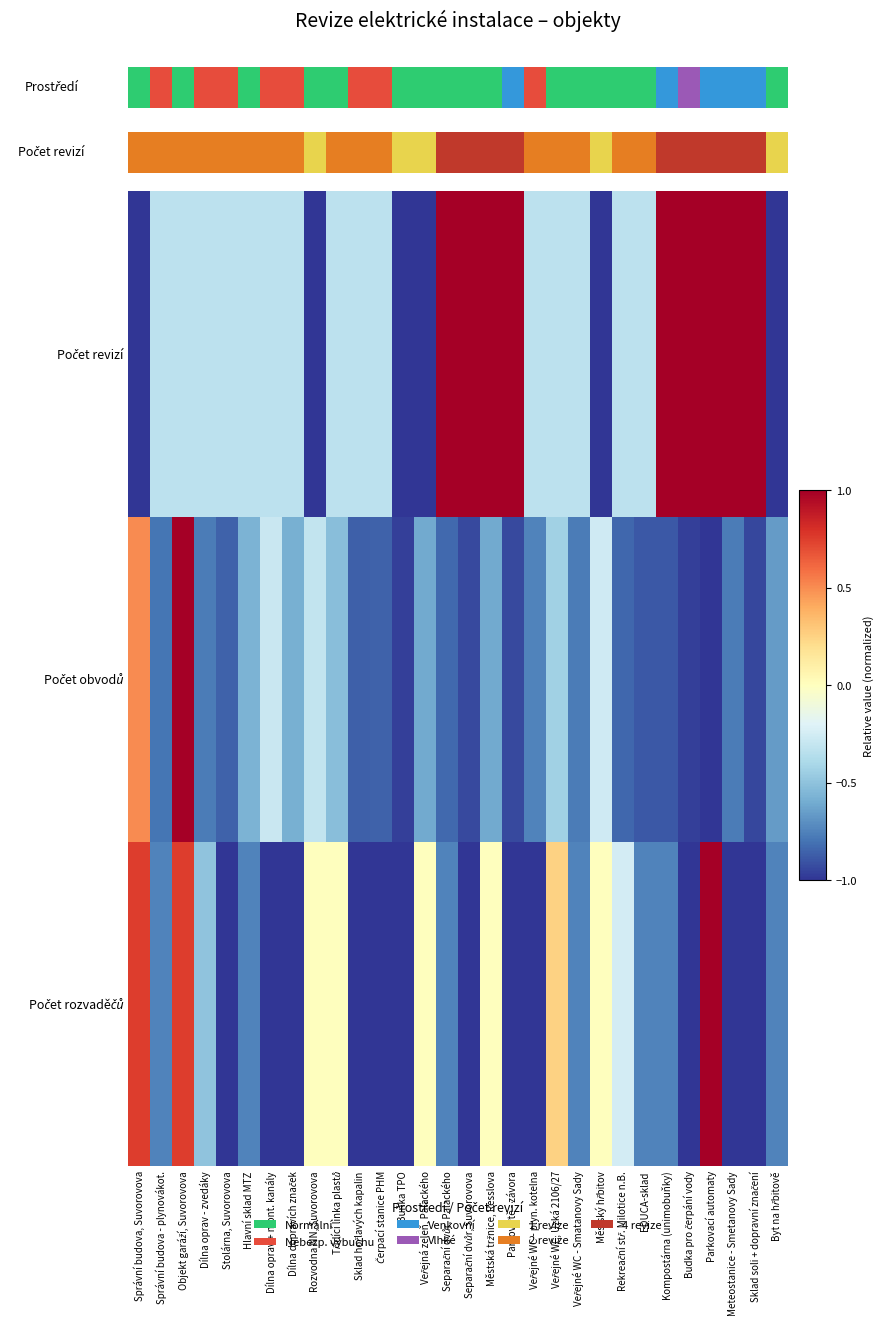

Which series has the largest total across all categories?

Počet revizí